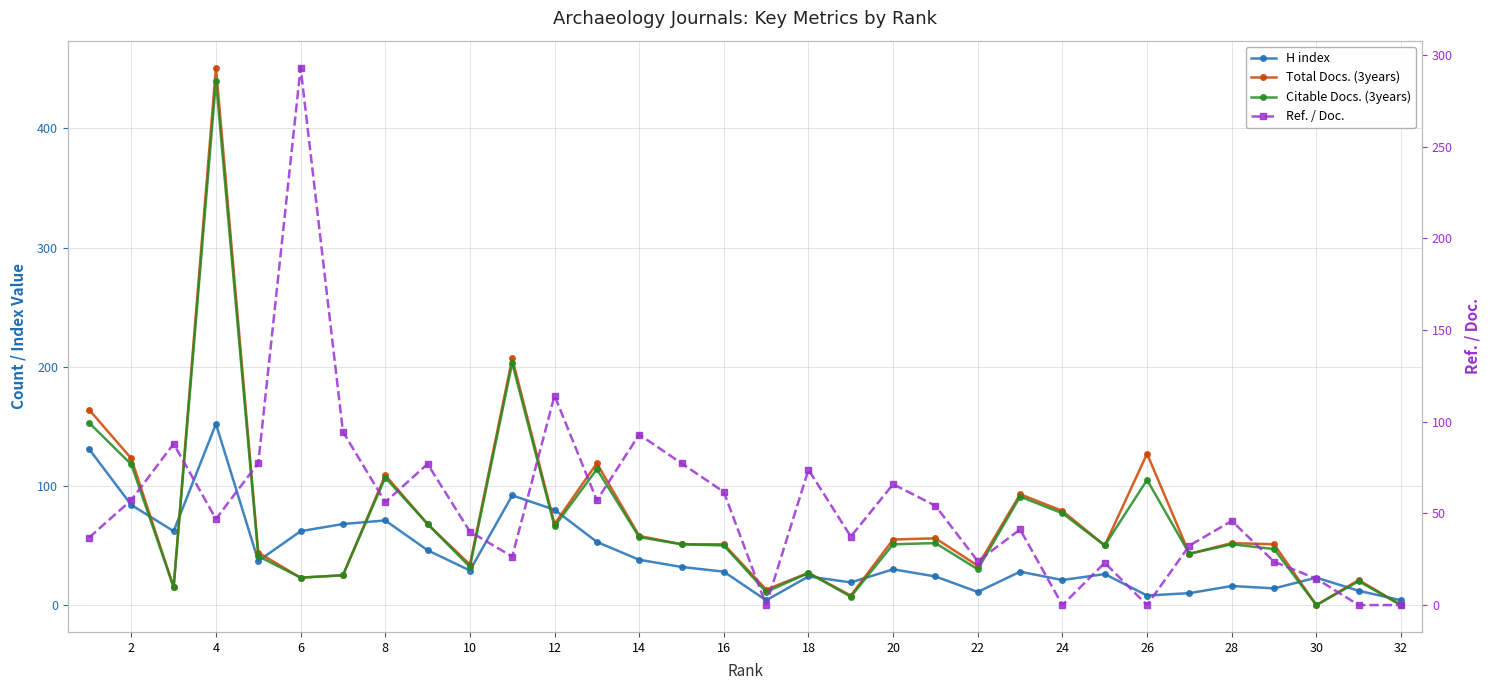

Which series changed the most between 16 and 24?

Ref. / Doc.